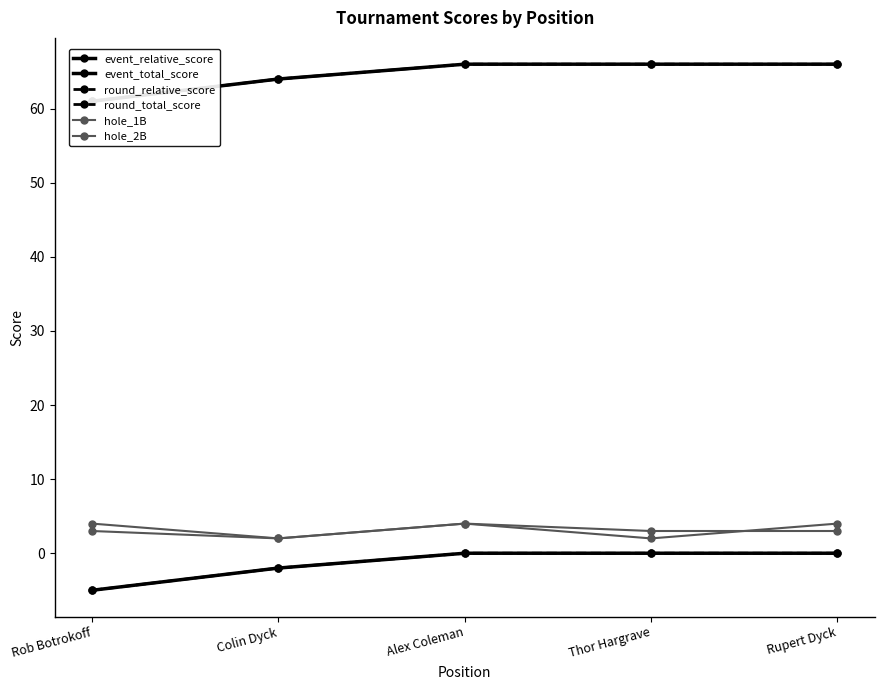

At which label does hole_2B reach its peak?

Alex Coleman